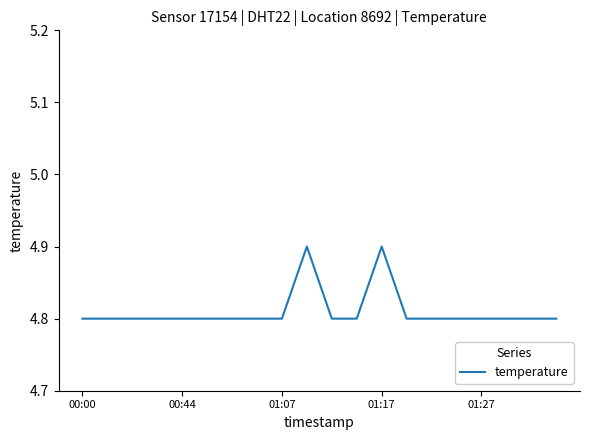

What is the greatest value displayed?

4.9